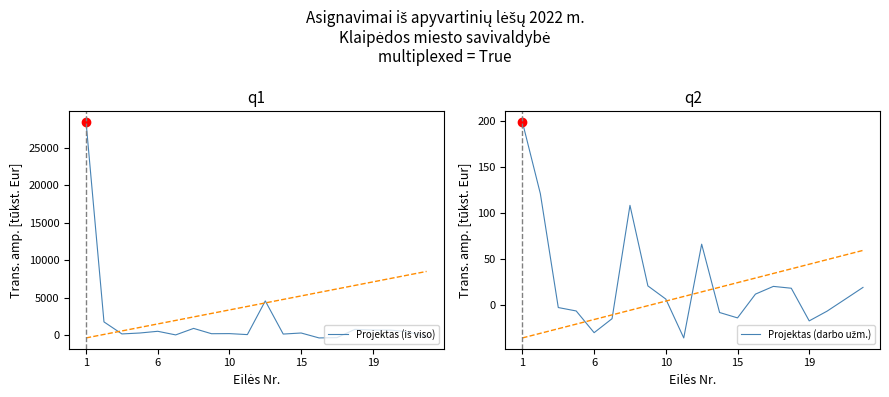

Is the value of Projektas (darbo užm.) at 16 greater than the value of Projektas (iš viso) at 6?

No